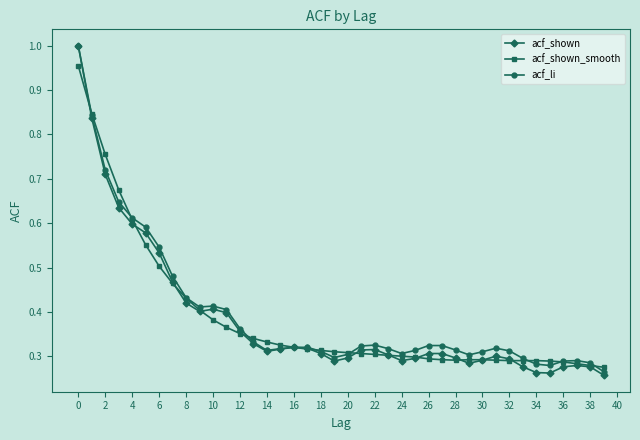

Which series has the widest spread of values?

acf_shown